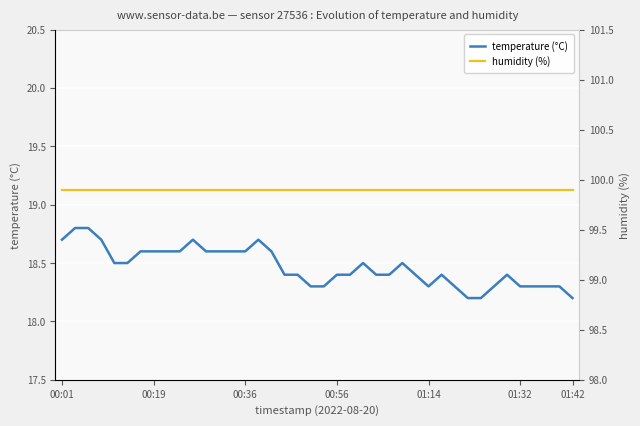

True or false: temperature (°C) has a value of 18.3 at 01:32.

True